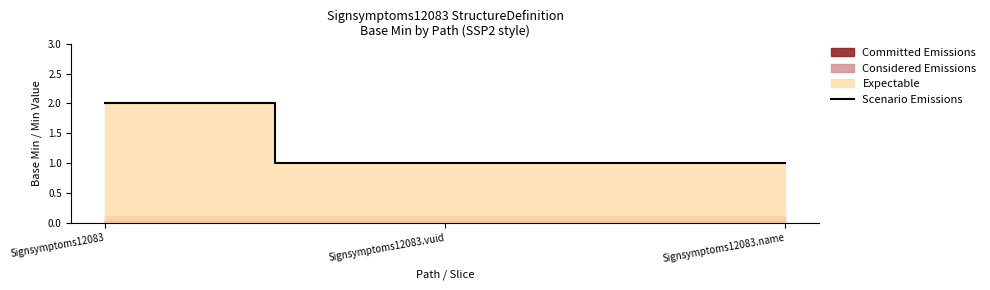

Does the chart have visible grid lines?

No